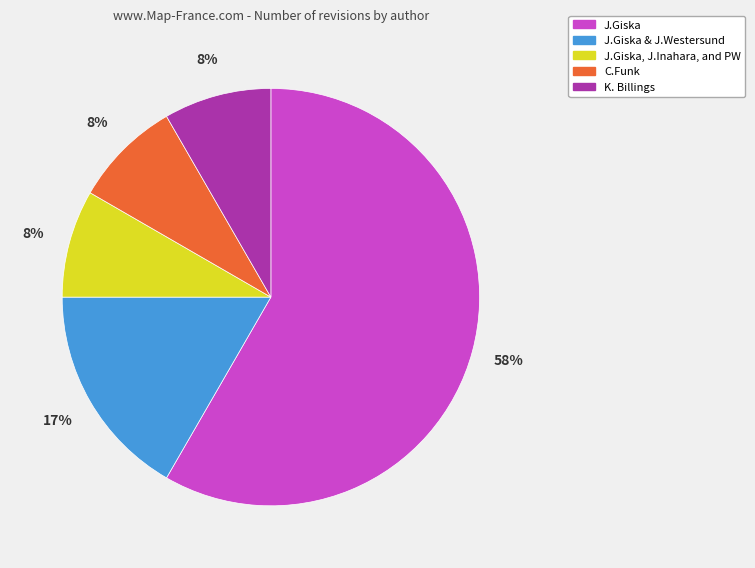

Is there a majority slice in this chart?

Yes